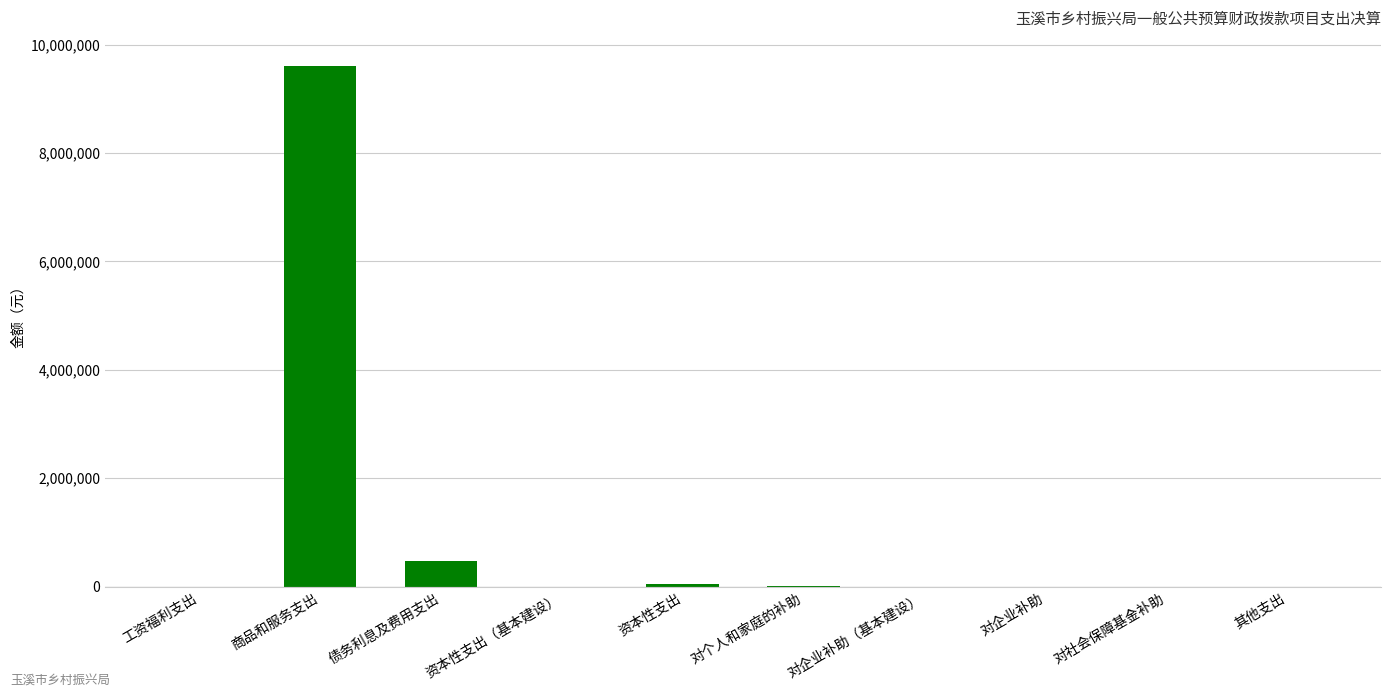

What is the greatest value displayed?

9609341